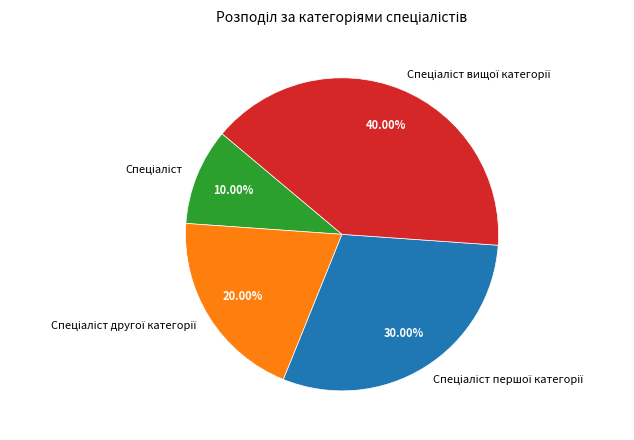

Does any single category account for the majority?

No